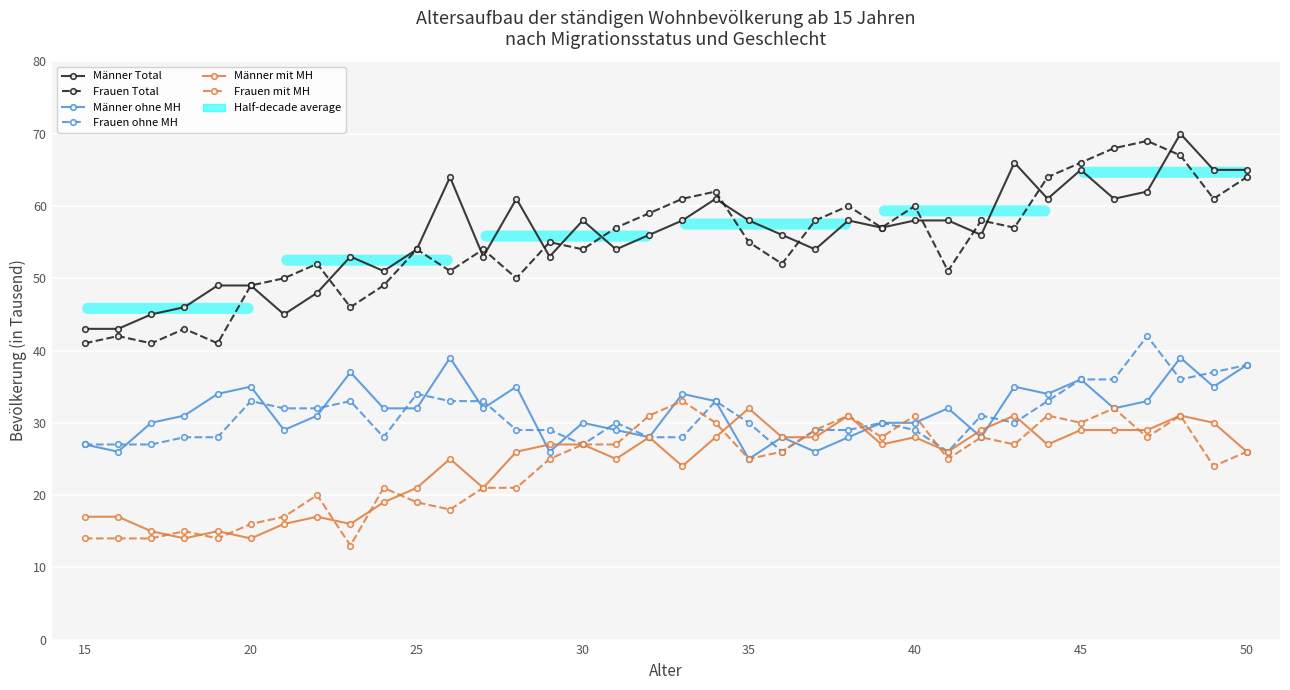

What is the average value of the Männer mit MH series?

24